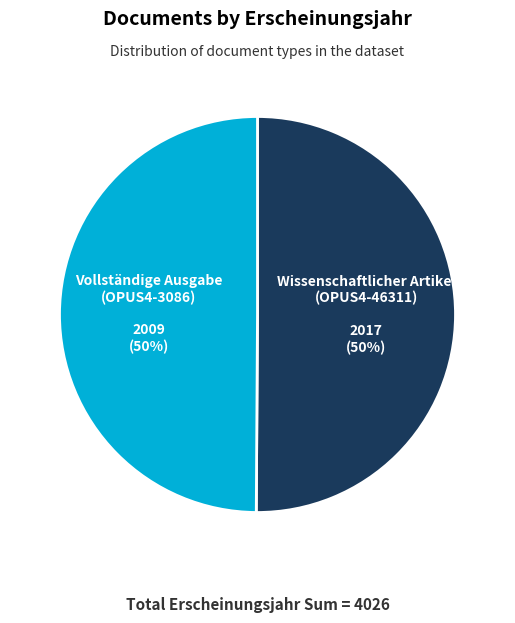

How many segments does this pie chart have?

2